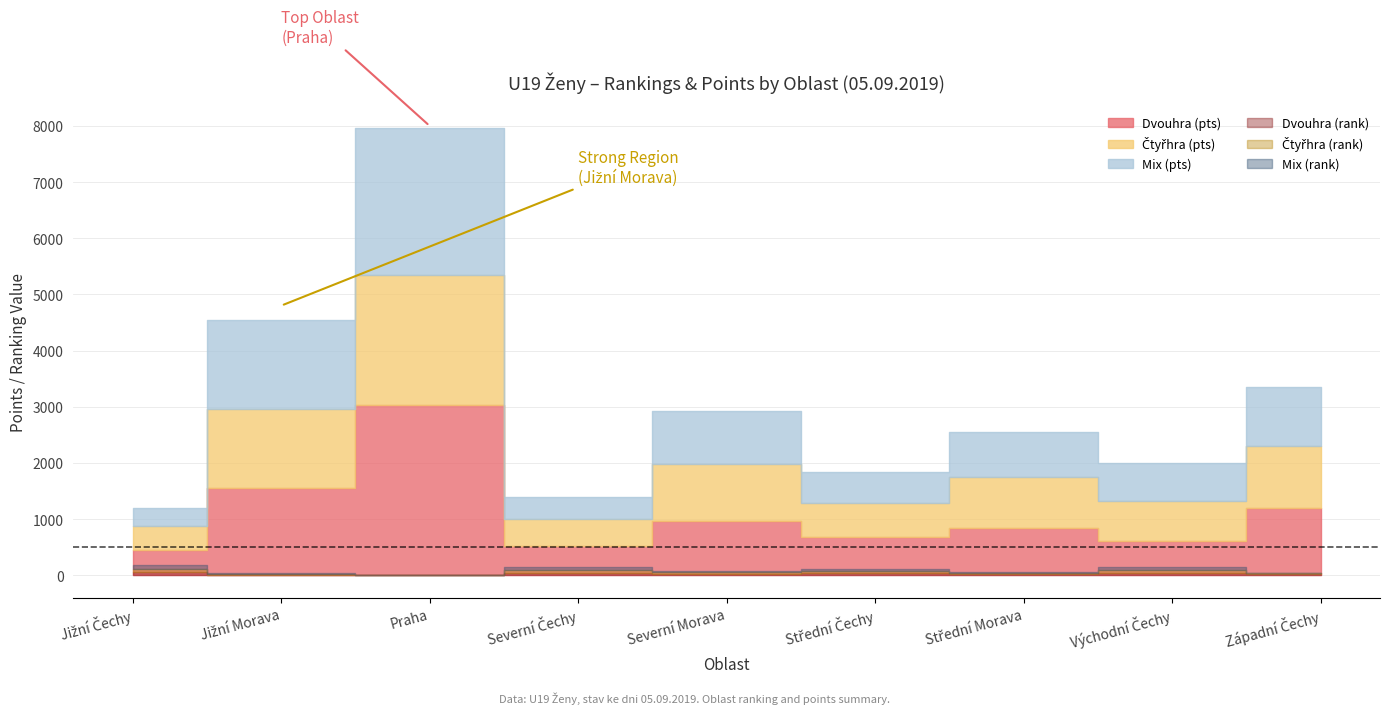

Which series has the widest spread of values?

Dvouhra (pts)